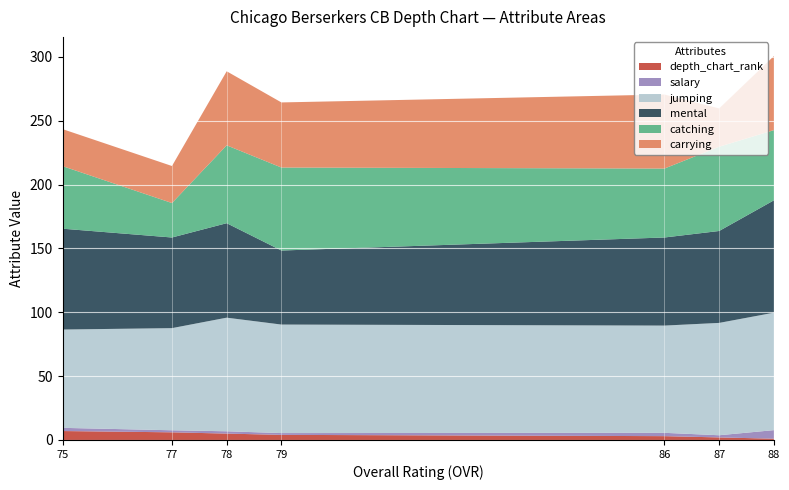

Reading left to right, extract all data points from this chart.

depth_chart_rank: Steele(88)=1.0	Robinson(87)=2.0	Peoples(86)=3.0	Seaton(79)=4.0	Bell(78)=5.0	Gregory(77)=6.0	Smith(75)=7.0
salary: Steele(88)=6.7	Robinson(87)=1.7	Peoples(86)=2.6	Seaton(79)=1.4	Bell(78)=1.8	Gregory(77)=1.6	Smith(75)=2.5
jumping: Steele(88)=92.0	Robinson(87)=88.0	Peoples(86)=84.0	Seaton(79)=85.0	Bell(78)=89.0	Gregory(77)=80.0	Smith(75)=77.0
mental: Steele(88)=88.0	Robinson(87)=72.0	Peoples(86)=69.0	Seaton(79)=58.0	Bell(78)=74.0	Gregory(77)=71.0	Smith(75)=79.0
catching: Steele(88)=55.0	Robinson(87)=66.0	Peoples(86)=54.0	Seaton(79)=65.0	Bell(78)=61.0	Gregory(77)=27.0	Smith(75)=49.0
carrying: Steele(88)=58.0	Robinson(87)=30.0	Peoples(86)=58.0	Seaton(79)=51.0	Bell(78)=58.0	Gregory(77)=29.0	Smith(75)=29.0